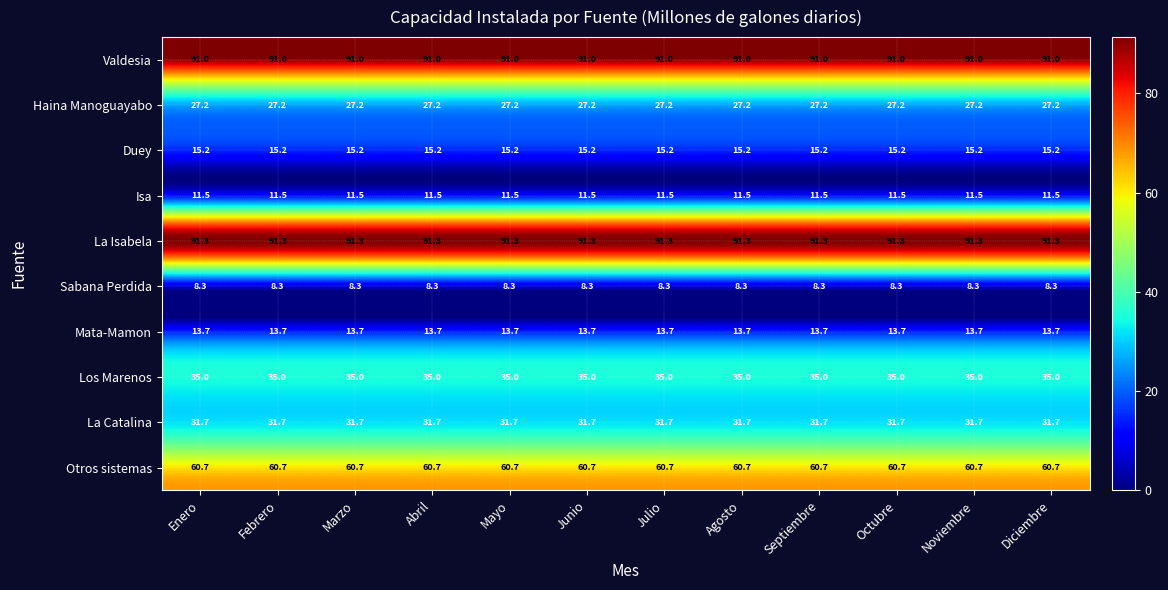

Count the number of data series in this chart.

10